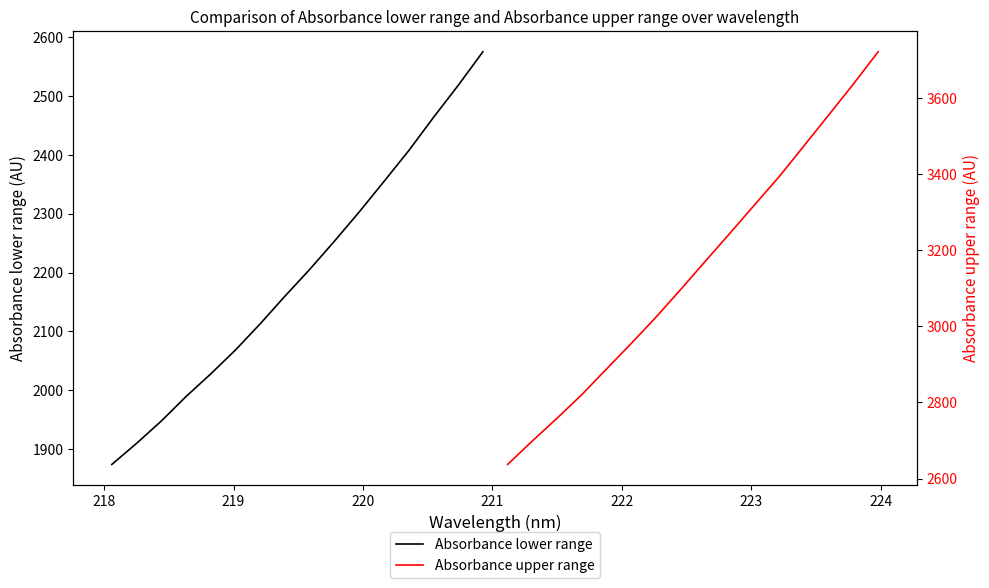

Rank the series by their average value, from lowest to highest.

Absorbance lower range, Absorbance upper range